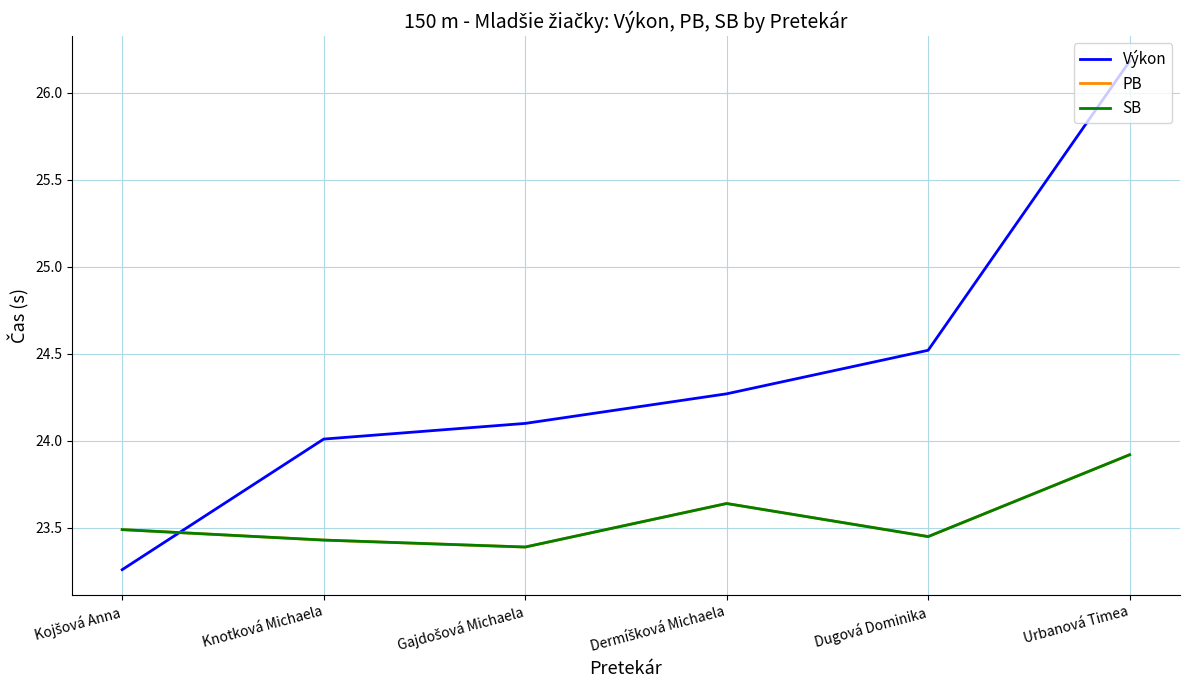

True or false: Výkon has more than 1 interior local peaks.

False